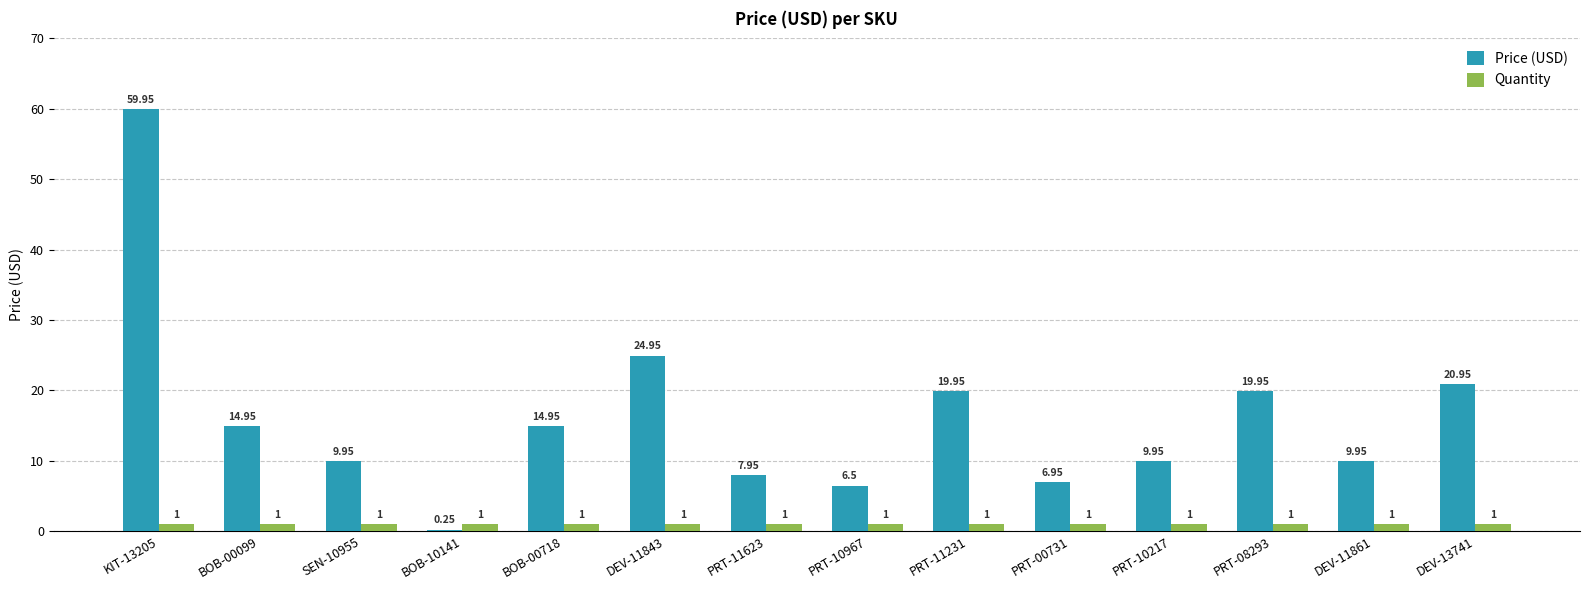

At which category is the sum across all series the highest?

KIT-13205